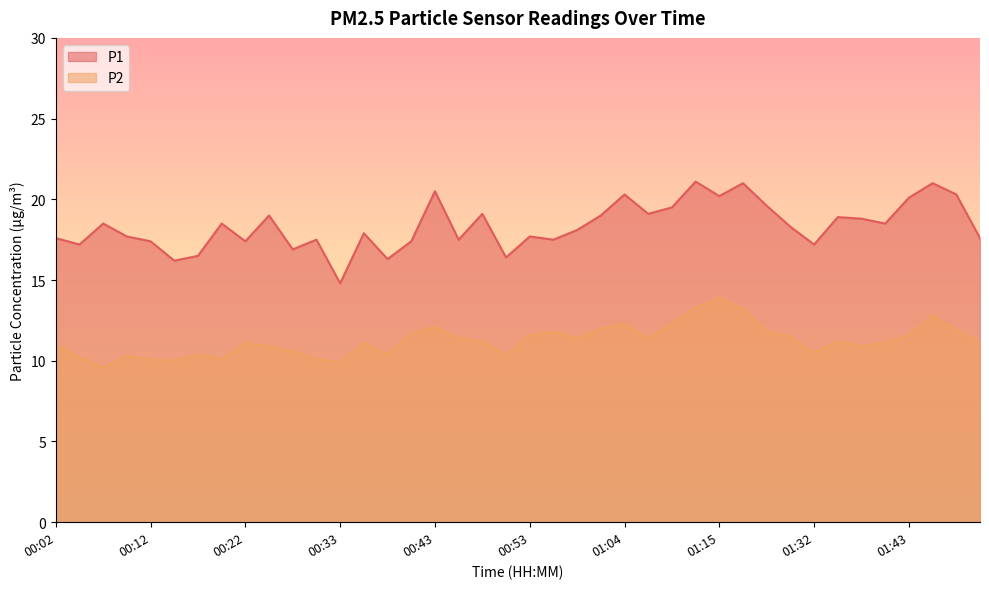

How many series are shown in this chart?

2